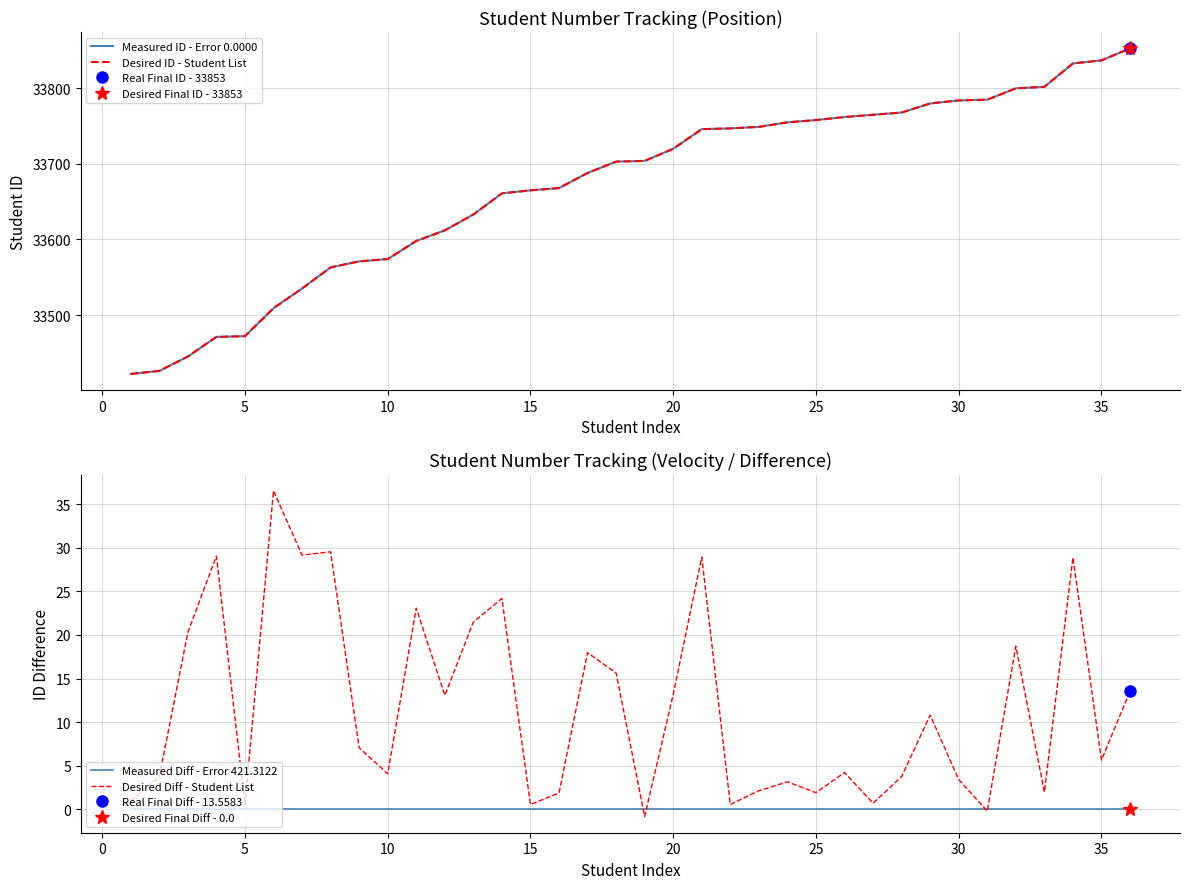

True or false: Measured Diff - Error 421.3122 has more than 2 points higher than both neighbors.

False